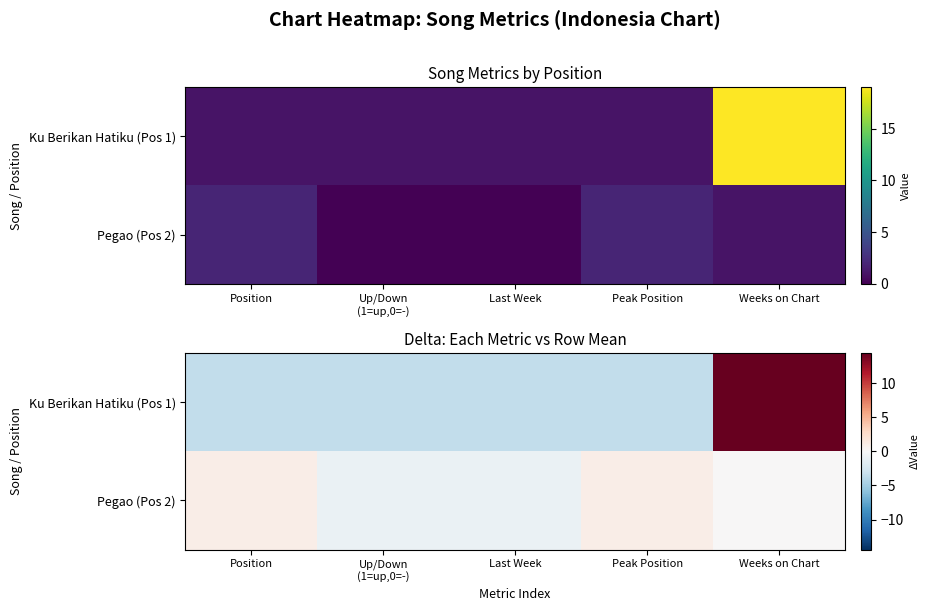

Which series has the largest total across all categories?

Ku Berikan Hatiku (Pos 1)